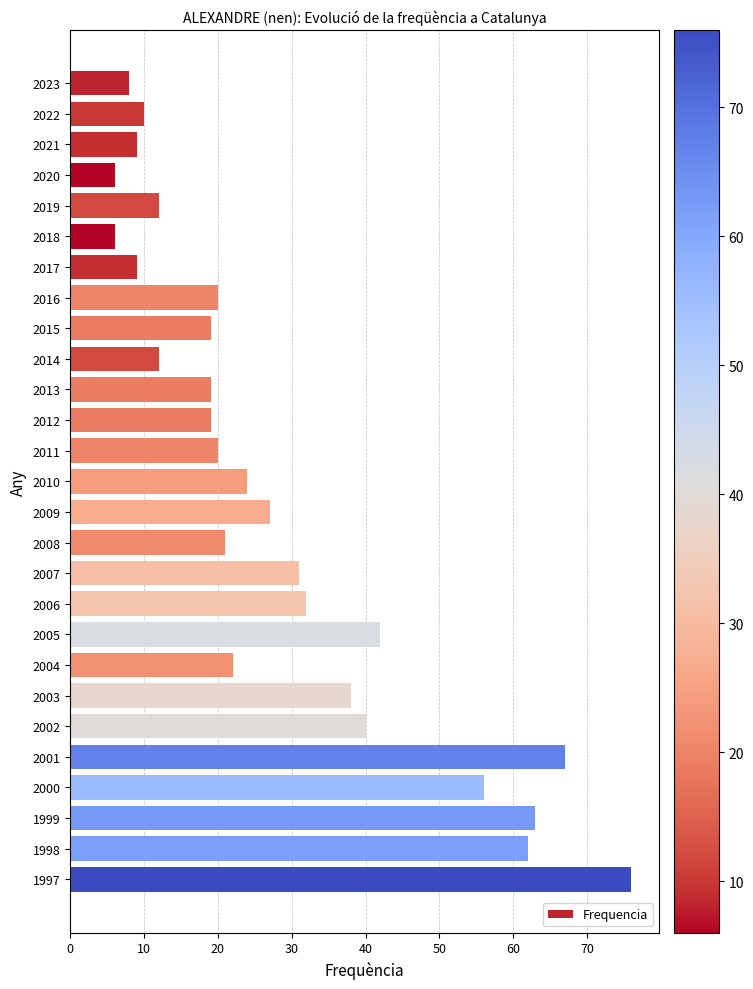

What is the smallest value displayed?

6